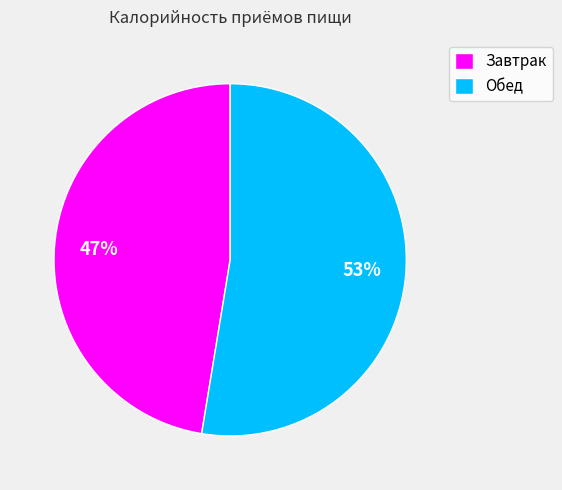

Which slice is the smallest?

Завтрак